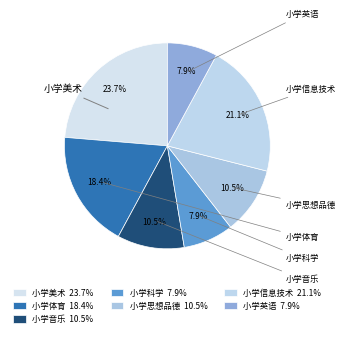

How many segments does this pie chart have?

7